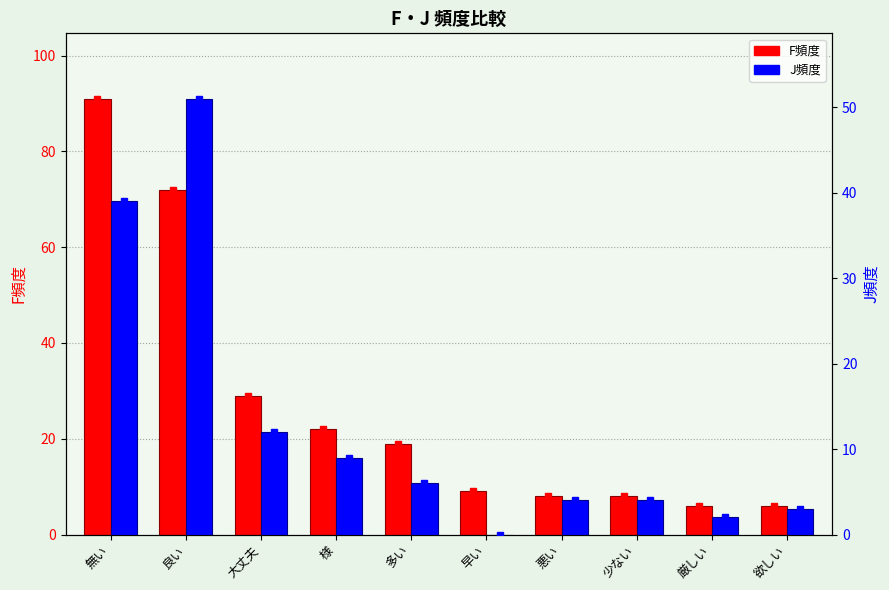

List the series in order of their peak value, highest first.

F頻度, J頻度